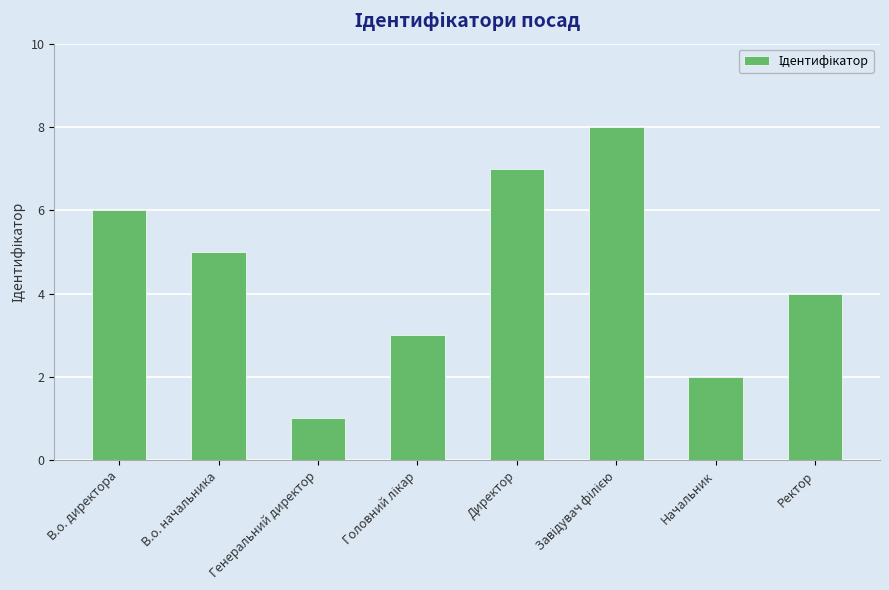

What is the change in value from Директор to Ректор?

-3